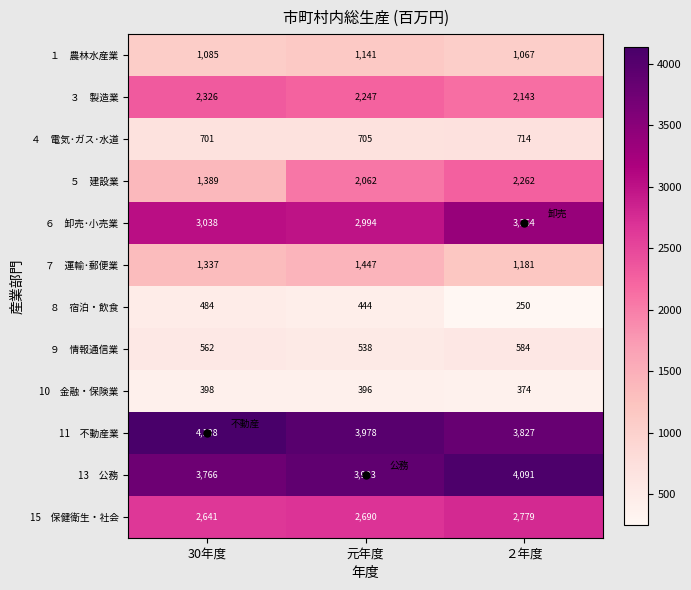

What is the total value across all series at 30年度?

21865